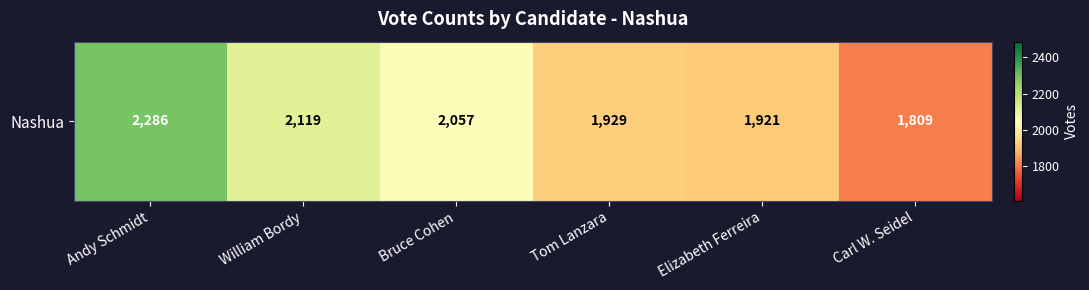

What is the sum of all values?

12121